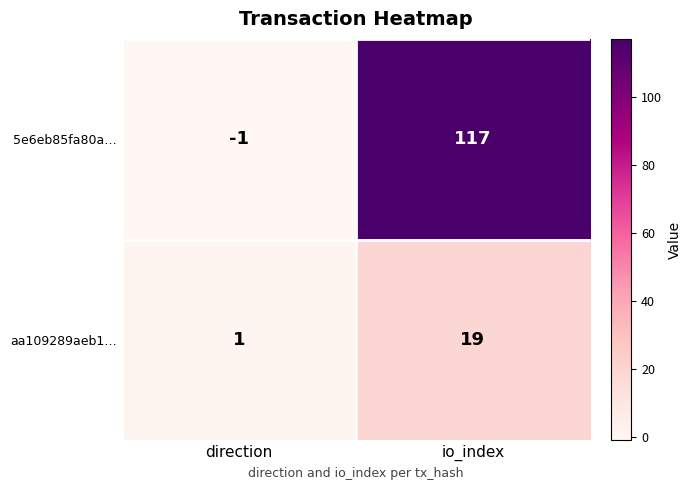

How many values in the aa109289aeb1… series are below 19?

1